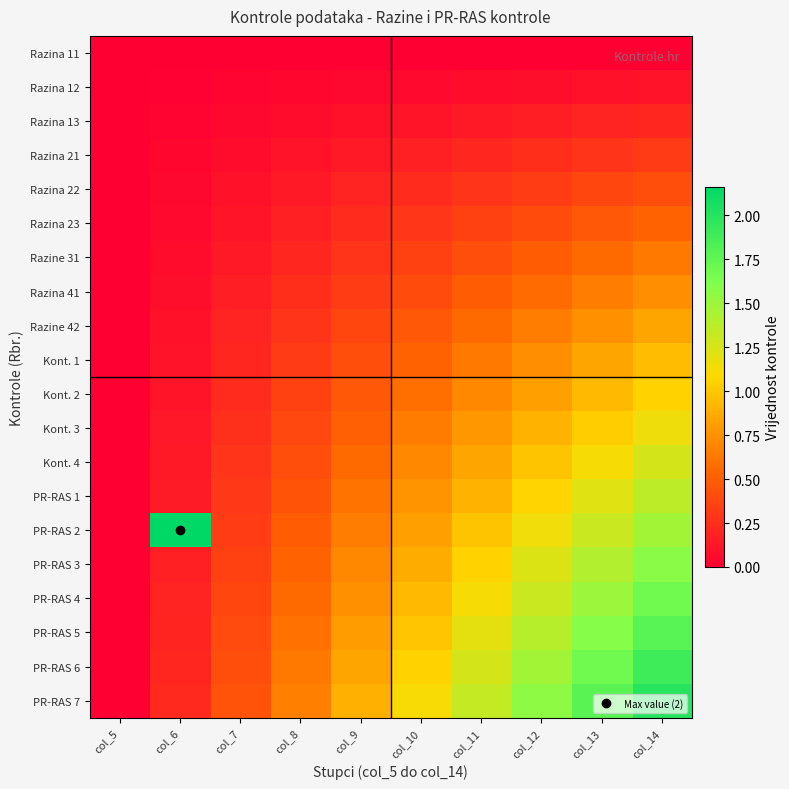

Reading left to right, list all the values displayed in this chart.

Razina 11: col_5=0.0	col_6=0.0	col_7=0.0	col_8=0.0	col_9=0.0	col_10=0.0	col_11=0.0	col_12=0.0	col_13=0.0	col_14=0.0
Razina 12: col_5=0.0	col_6=0.0	col_7=0.0	col_8=0.0	col_9=0.0	col_10=0.1	col_11=0.1	col_12=0.1	col_13=0.1	col_14=0.1
Razina 13: col_5=0.0	col_6=0.0	col_7=0.0	col_8=0.1	col_9=0.1	col_10=0.1	col_11=0.1	col_12=0.2	col_13=0.2	col_14=0.2
Razina 21: col_5=0.0	col_6=0.0	col_7=0.1	col_8=0.1	col_9=0.1	col_10=0.2	col_11=0.2	col_12=0.2	col_13=0.3	col_14=0.3
Razina 22: col_5=0.0	col_6=0.0	col_7=0.1	col_8=0.1	col_9=0.2	col_10=0.2	col_11=0.3	col_12=0.3	col_13=0.4	col_14=0.4
Razina 23: col_5=0.0	col_6=0.1	col_7=0.1	col_8=0.2	col_9=0.2	col_10=0.3	col_11=0.4	col_12=0.4	col_13=0.5	col_14=0.5
Razine 31: col_5=0.0	col_6=0.1	col_7=0.1	col_8=0.2	col_9=0.3	col_10=0.4	col_11=0.4	col_12=0.5	col_13=0.6	col_14=0.6
Razina 41: col_5=0.0	col_6=0.1	col_7=0.2	col_8=0.2	col_9=0.3	col_10=0.4	col_11=0.5	col_12=0.6	col_13=0.7	col_14=0.7
Razine 42: col_5=0.0	col_6=0.1	col_7=0.2	col_8=0.3	col_9=0.4	col_10=0.5	col_11=0.6	col_12=0.7	col_13=0.7	col_14=0.8
Kont. 1: col_5=0.0	col_6=0.1	col_7=0.2	col_8=0.3	col_9=0.4	col_10=0.5	col_11=0.6	col_12=0.7	col_13=0.8	col_14=0.9
Kont. 2: col_5=0.0	col_6=0.1	col_7=0.2	col_8=0.4	col_9=0.5	col_10=0.6	col_11=0.7	col_12=0.8	col_13=0.9	col_14=1.1
Kont. 3: col_5=0.0	col_6=0.1	col_7=0.3	col_8=0.4	col_9=0.5	col_10=0.6	col_11=0.8	col_12=0.9	col_13=1.0	col_14=1.2
Kont. 4: col_5=0.0	col_6=0.1	col_7=0.3	col_8=0.4	col_9=0.6	col_10=0.7	col_11=0.8	col_12=1.0	col_13=1.1	col_14=1.3
PR-RAS 1: col_5=0.0	col_6=0.2	col_7=0.3	col_8=0.5	col_9=0.6	col_10=0.8	col_11=0.9	col_12=1.1	col_13=1.2	col_14=1.4
PR-RAS 2: col_5=0.0	col_6=2.2	col_7=0.3	col_8=0.5	col_9=0.7	col_10=0.8	col_11=1.0	col_12=1.1	col_13=1.3	col_14=1.5
PR-RAS 3: col_5=0.0	col_6=0.2	col_7=0.4	col_8=0.5	col_9=0.7	col_10=0.9	col_11=1.1	col_12=1.2	col_13=1.4	col_14=1.6
PR-RAS 4: col_5=0.0	col_6=0.2	col_7=0.4	col_8=0.6	col_9=0.7	col_10=0.9	col_11=1.1	col_12=1.3	col_13=1.5	col_14=1.7
PR-RAS 5: col_5=0.0	col_6=0.2	col_7=0.4	col_8=0.6	col_9=0.8	col_10=1.0	col_11=1.2	col_12=1.4	col_13=1.6	col_14=1.8
PR-RAS 6: col_5=0.0	col_6=0.2	col_7=0.4	col_8=0.6	col_9=0.8	col_10=1.1	col_11=1.3	col_12=1.5	col_13=1.7	col_14=1.9
PR-RAS 7: col_5=0.0	col_6=0.2	col_7=0.4	col_8=0.7	col_9=0.9	col_10=1.1	col_11=1.3	col_12=1.6	col_13=1.8	col_14=2.0